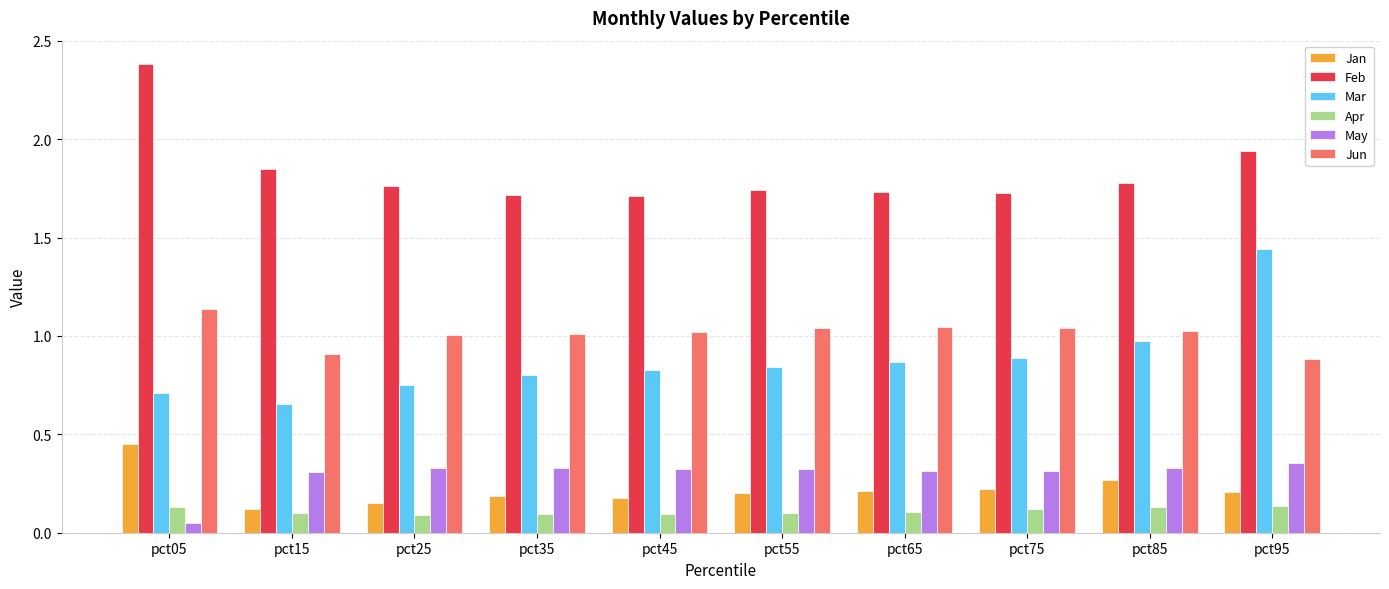

Where is May nearest to the value 0?

pct05